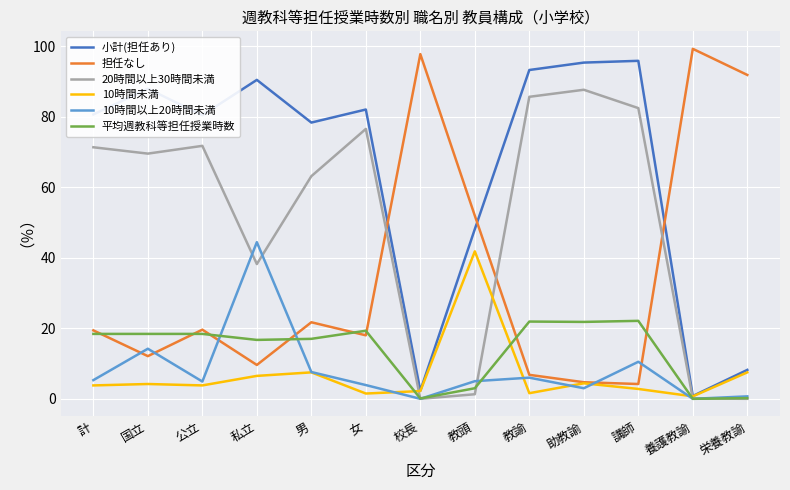

The 担任なし series shows 4.7 at 助教諭. True or false?

True